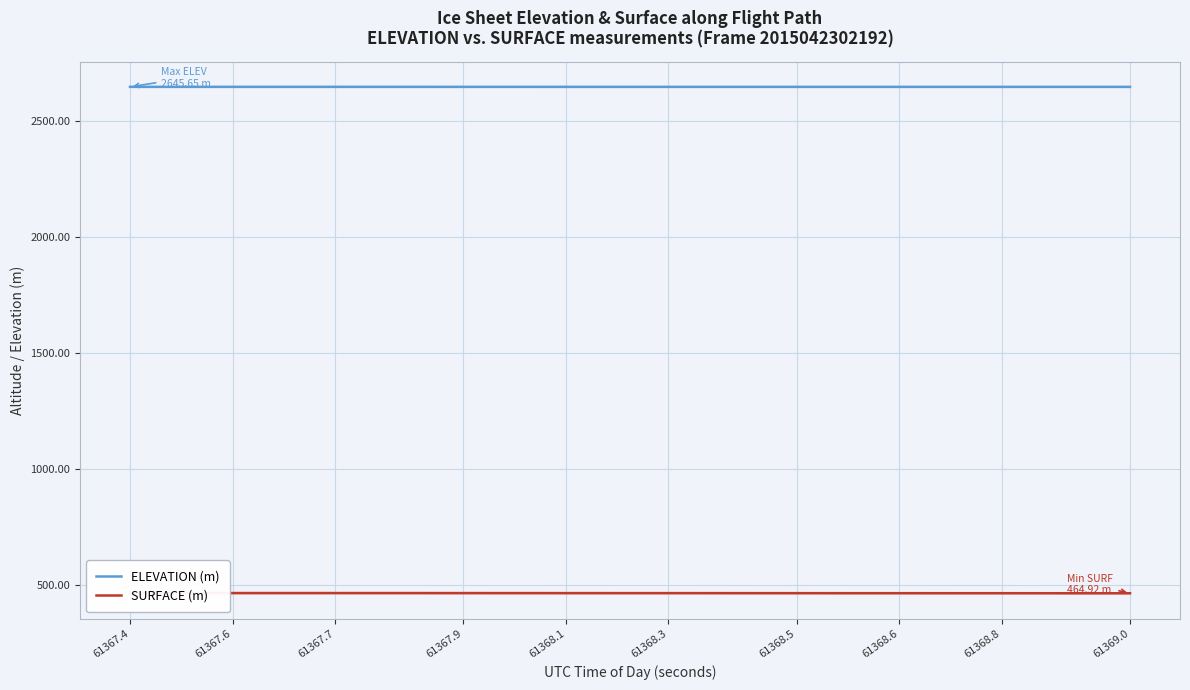

The value of ELEVATION (m) at 61368.6 is 1736.8. True or false?

False